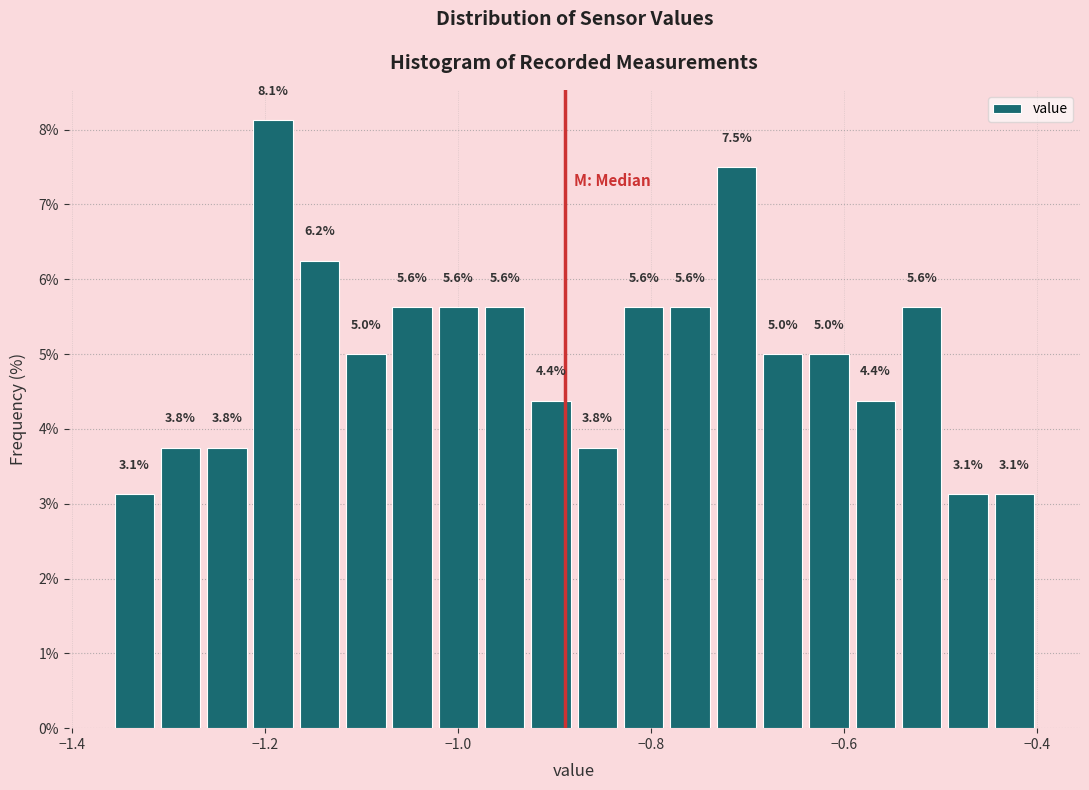

Around what value on the x-axis is the tallest bar? Give the approximate position of its centre, as read against the axis.

-1.20